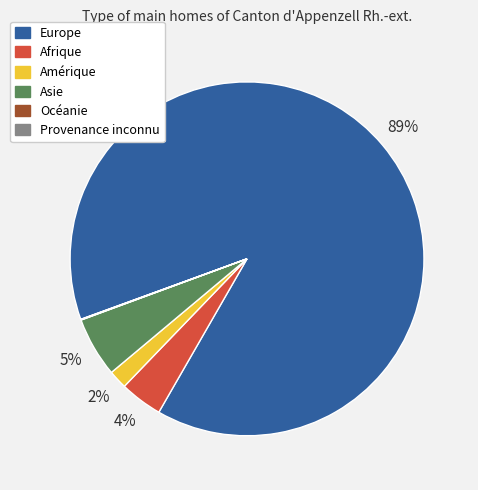

To the nearest percent, what portion does Amérique represent?

2%